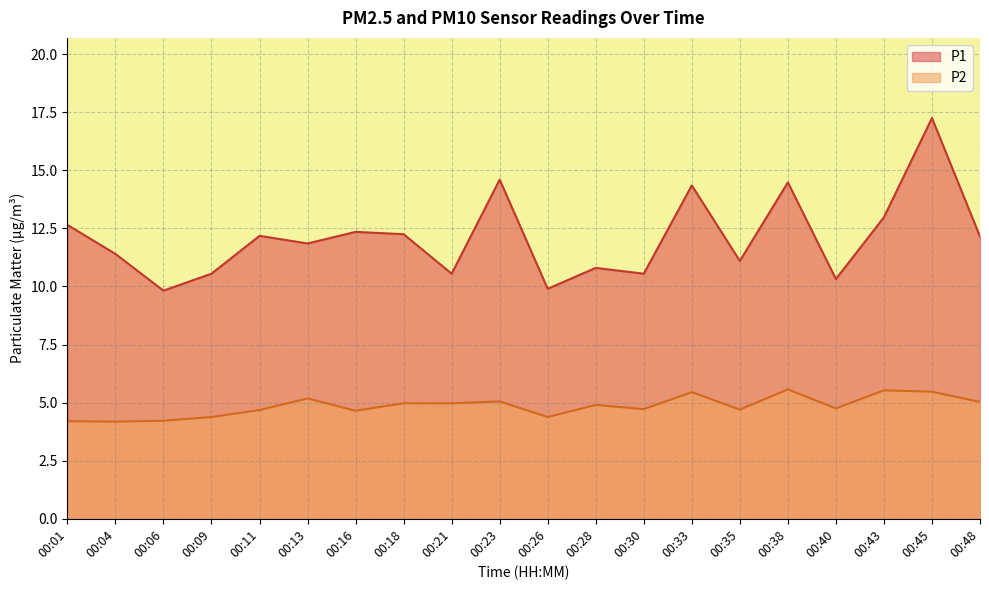

The P1 series shows 7.9 at 00:16. True or false?

False